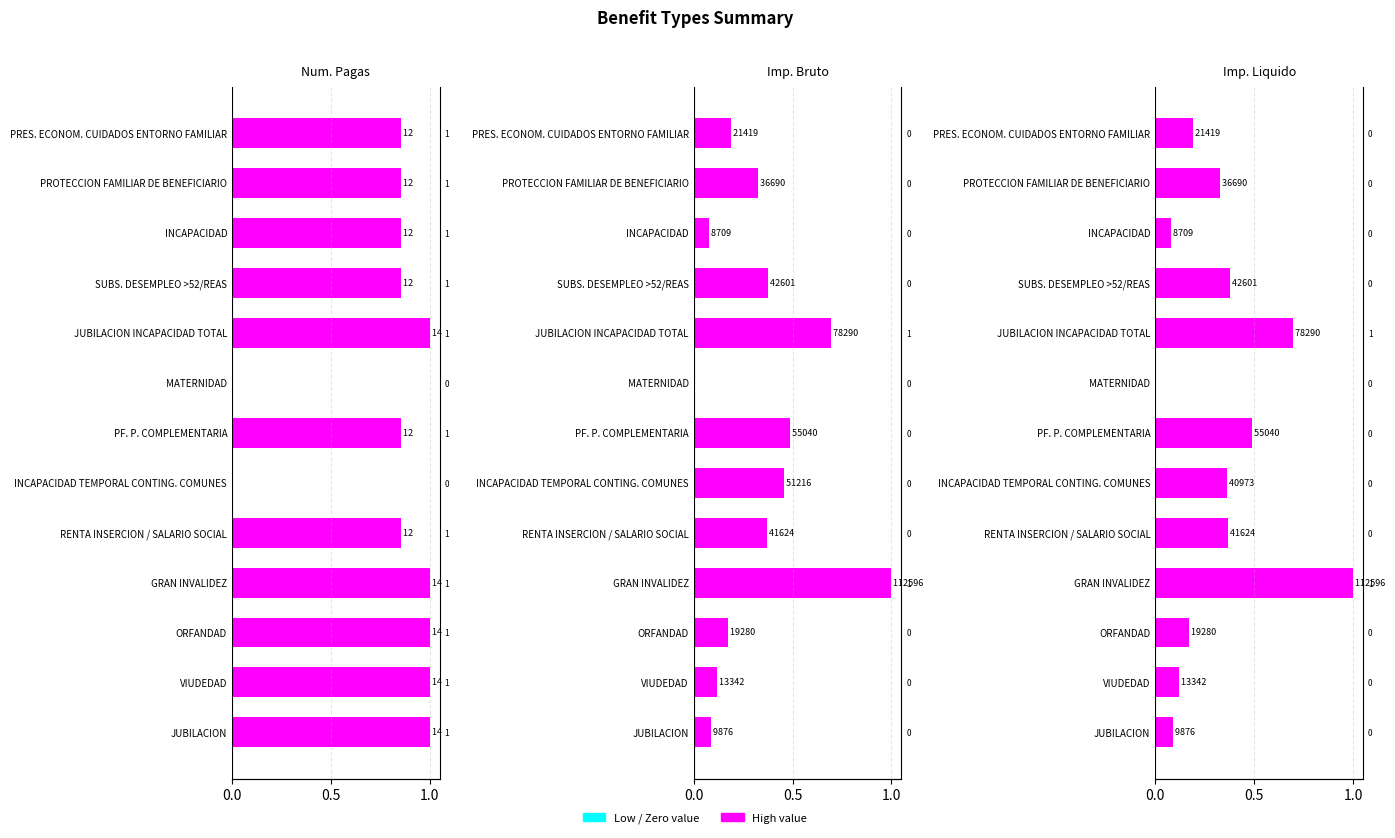

The value of Imp. Bruto at INCAPACIDAD is 0.0. True or false?

False